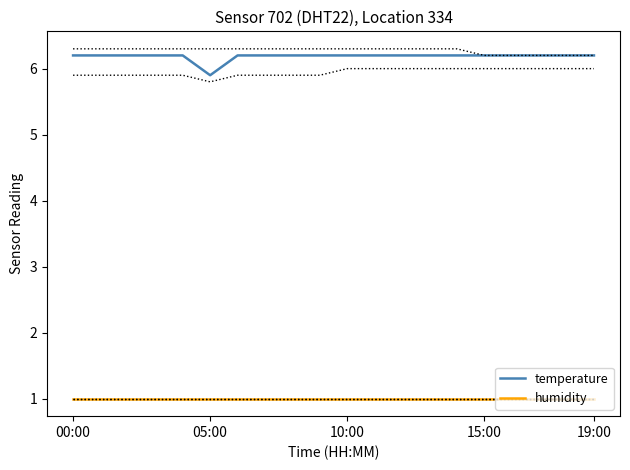

List the series in order of their peak value, highest first.

temperature, humidity